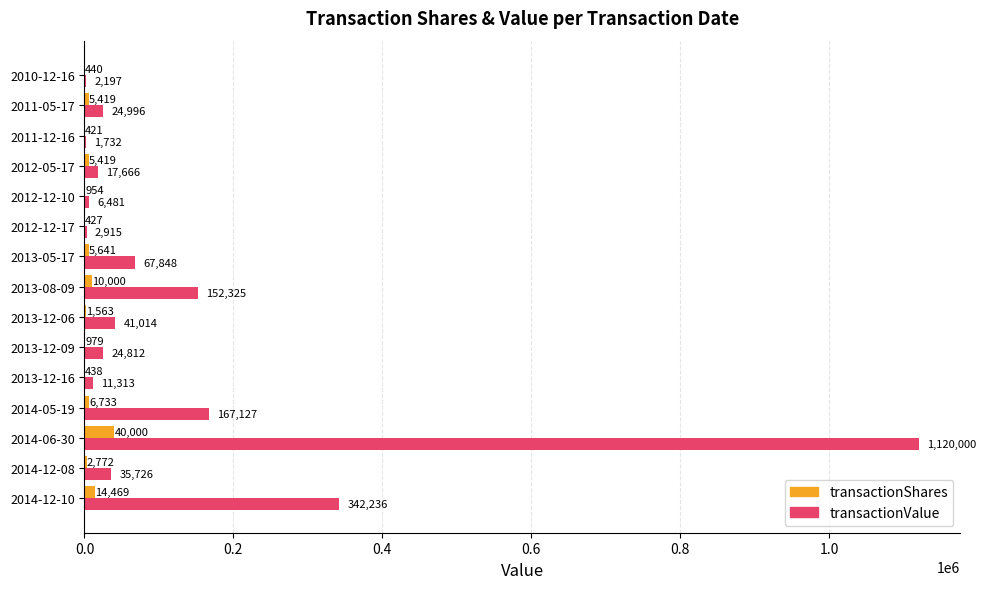

Which category has the highest value across all series?

2014-06-30